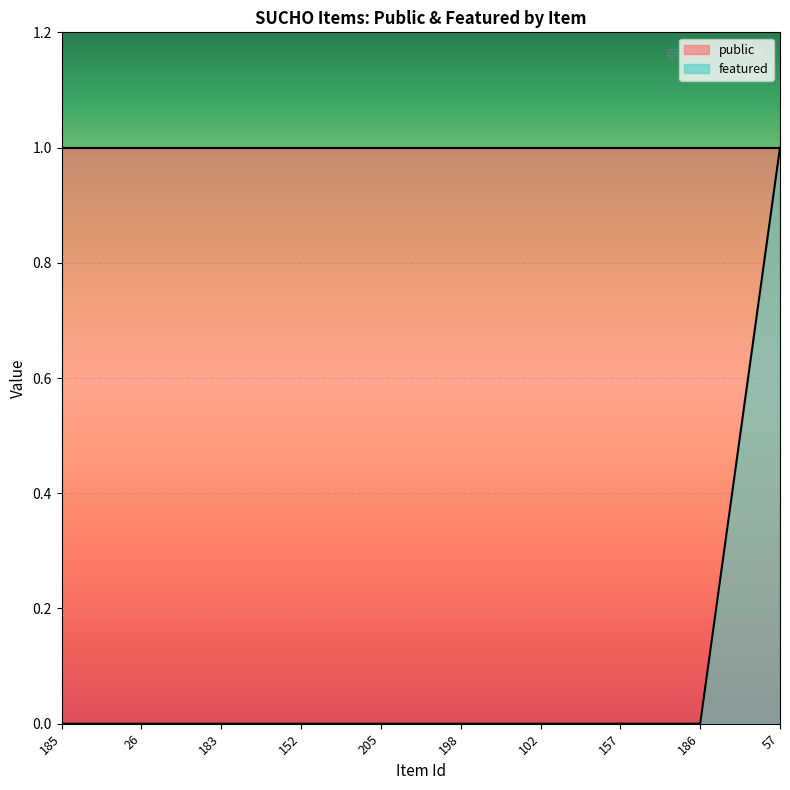

What is the label of the 1st point from the right?

57